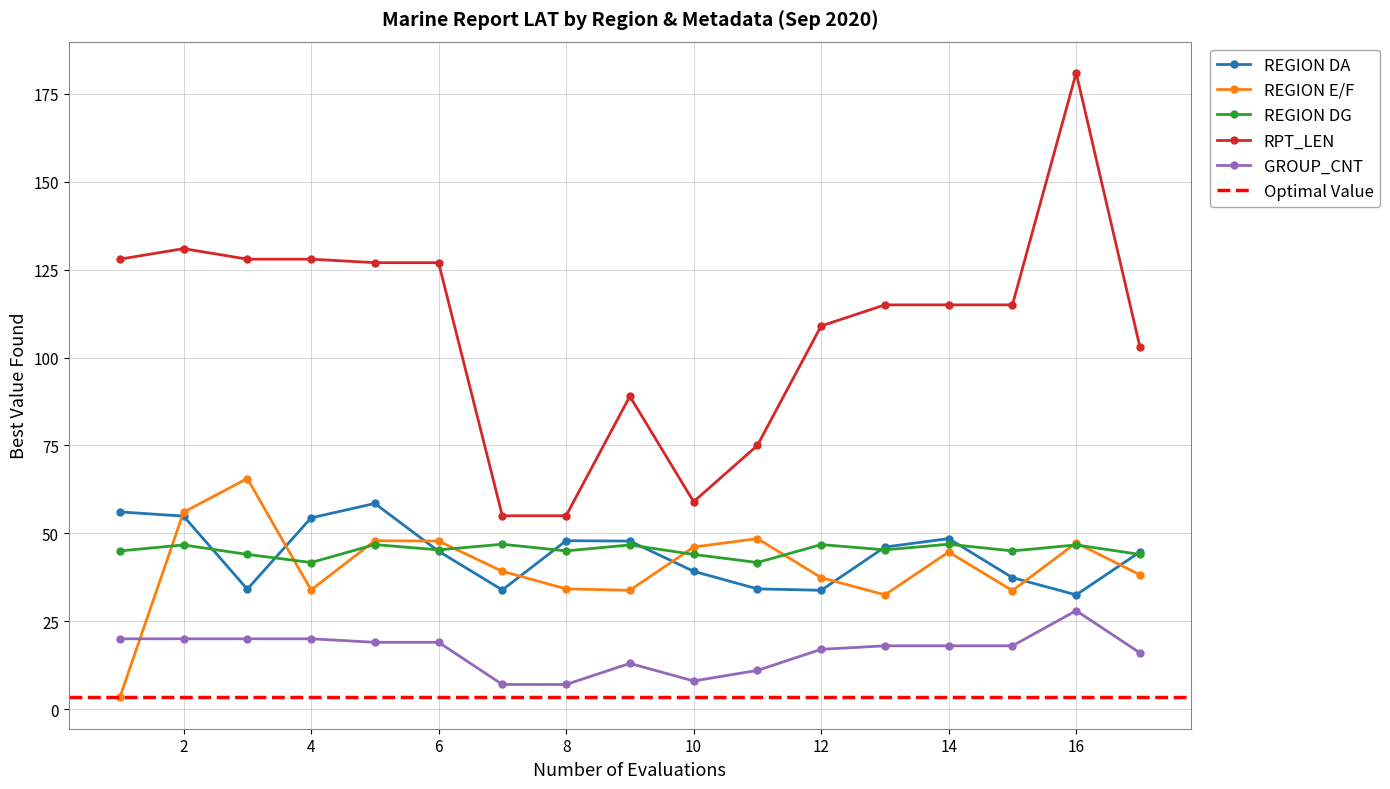

Read the REGION E/F value at 7.

39.2